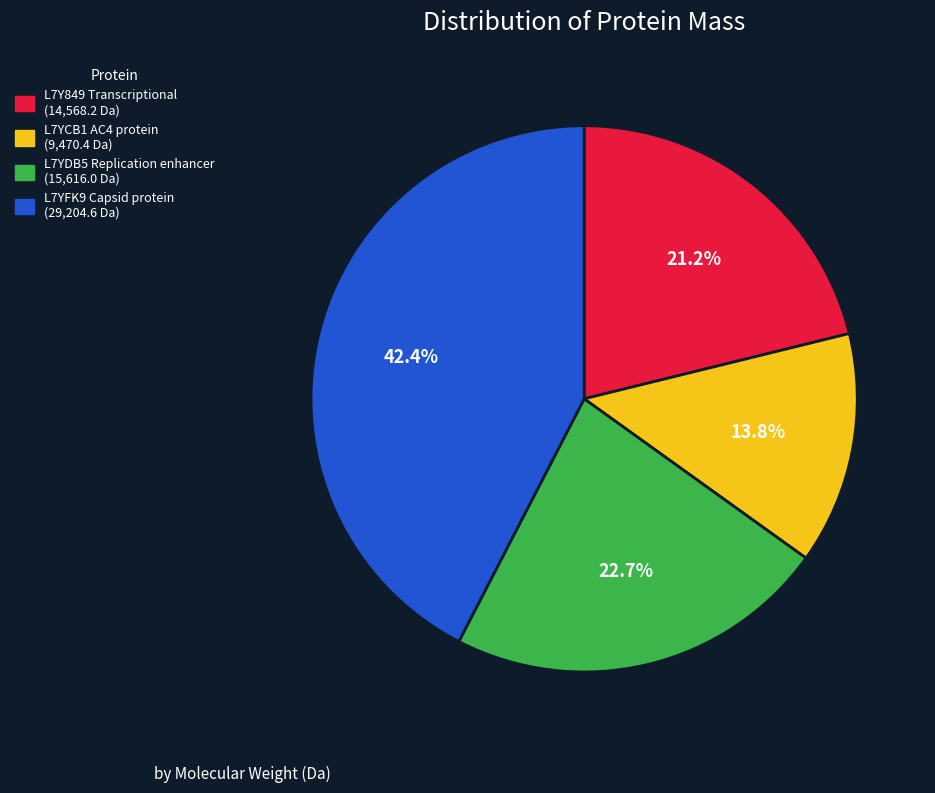

Approximately how many times larger is the value at L7YFK9 Capsid protein compared to L7Y849 Transcriptional?

2.0